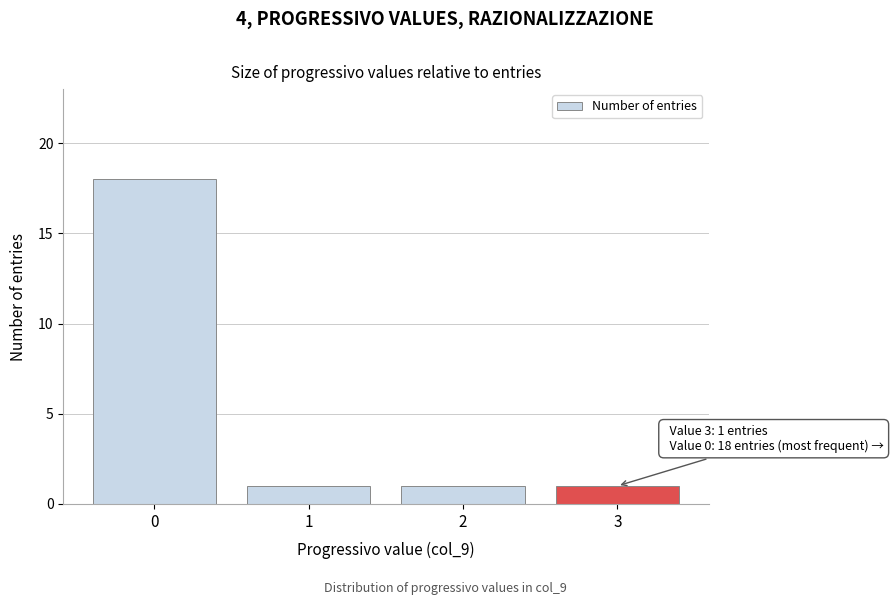

Reading left to right, extract all data points from this chart.

18	1	1	1